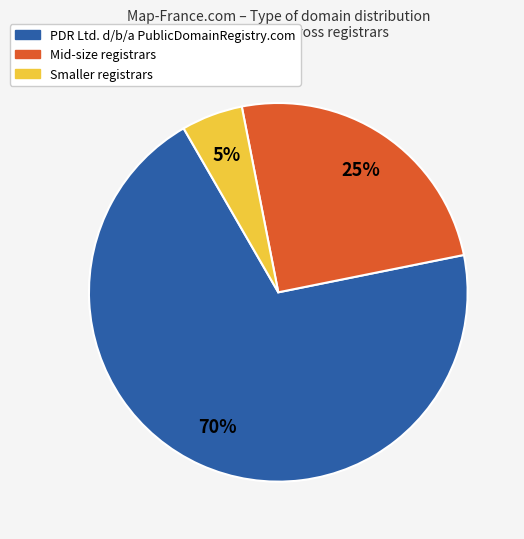

To the nearest percent, what is the average slice percentage?

33%